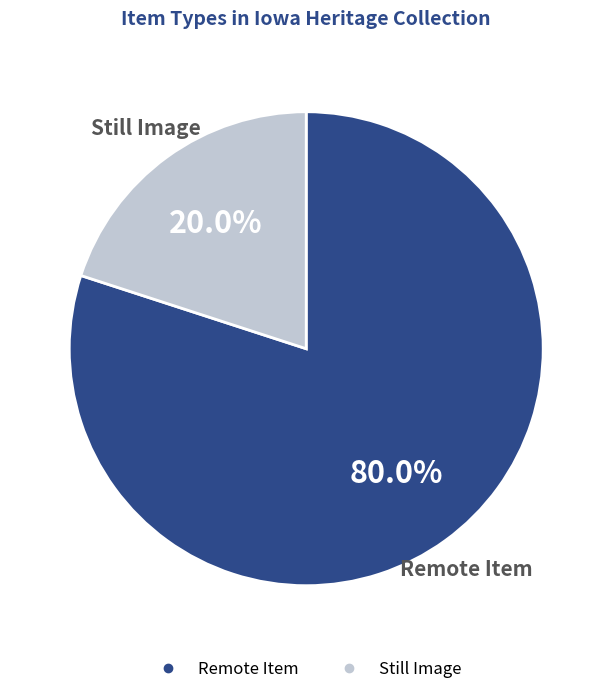

To the nearest percent, what is the average slice percentage?

50%